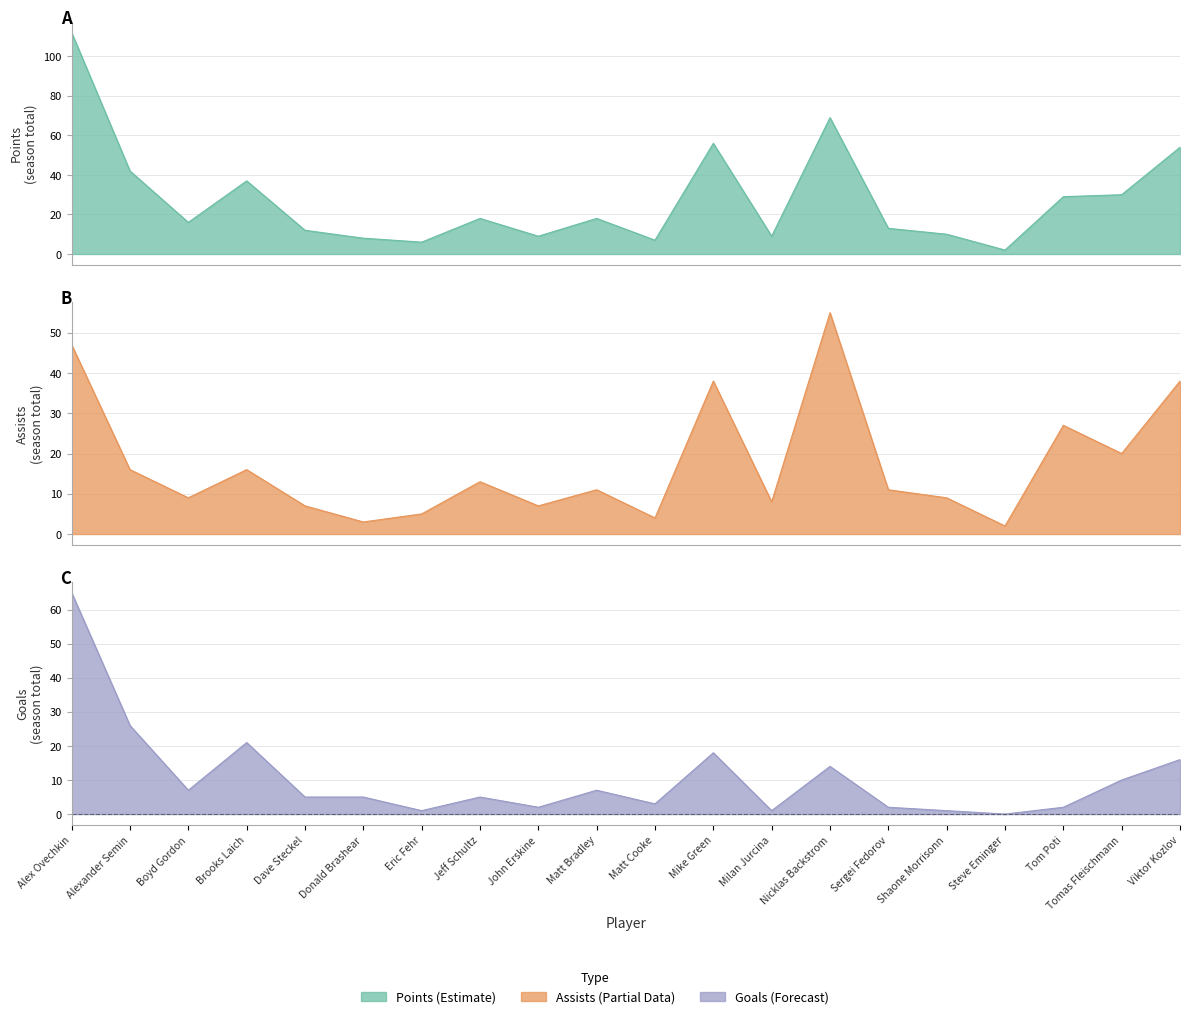

How many distinct data groups are displayed?

3